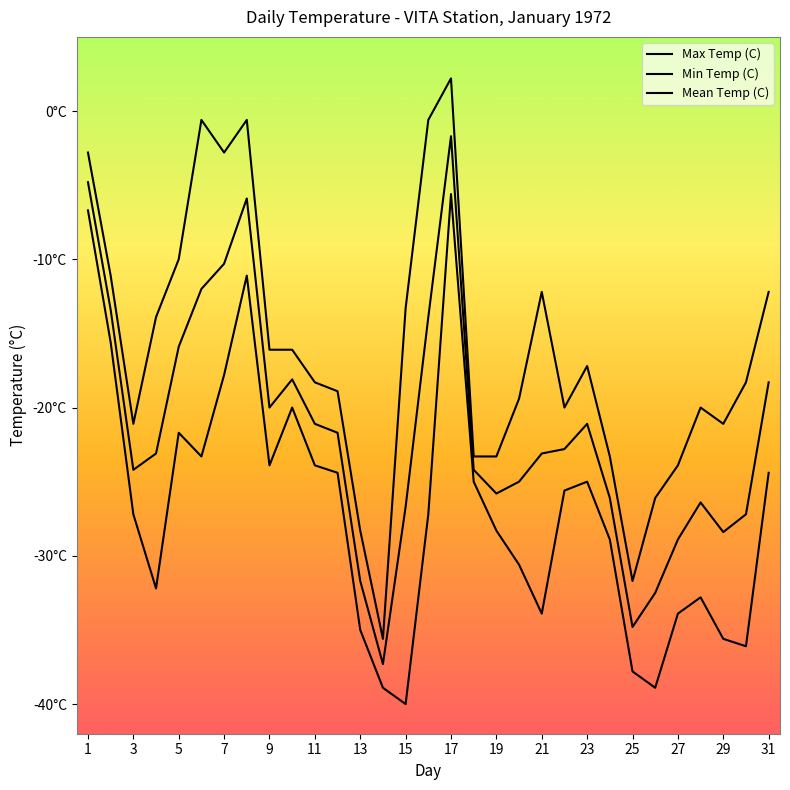

Reading left to right, list all the values displayed in this chart.

Max Temp (C): -2.8	-11.1	-21.1	-13.9	-10.0	-0.6	-2.8	-0.6	-16.1	-16.1	-18.3	-18.9	-28.3	-35.6	-13.3	-0.6	2.2	-23.3	-23.3	-19.4	-12.2	-20.0	-17.2	-23.3	-31.7	-26.1	-23.9	-20.0	-21.1	-18.3	-12.2
Min Temp (C): -6.7	-15.6	-27.2	-32.2	-21.7	-23.3	-17.8	-11.1	-23.9	-20.0	-23.9	-24.4	-35.0	-38.9	-40.0	-27.2	-5.6	-25.0	-28.3	-30.6	-33.9	-25.6	-25.0	-28.9	-37.8	-38.9	-33.9	-32.8	-35.6	-36.1	-24.4
Mean Temp (C): -4.8	-13.4	-24.2	-23.1	-15.9	-12.0	-10.3	-5.9	-20.0	-18.1	-21.1	-21.7	-31.7	-37.3	-26.7	-13.9	-1.7	-24.2	-25.8	-25.0	-23.1	-22.8	-21.1	-26.1	-34.8	-32.5	-28.9	-26.4	-28.4	-27.2	-18.3